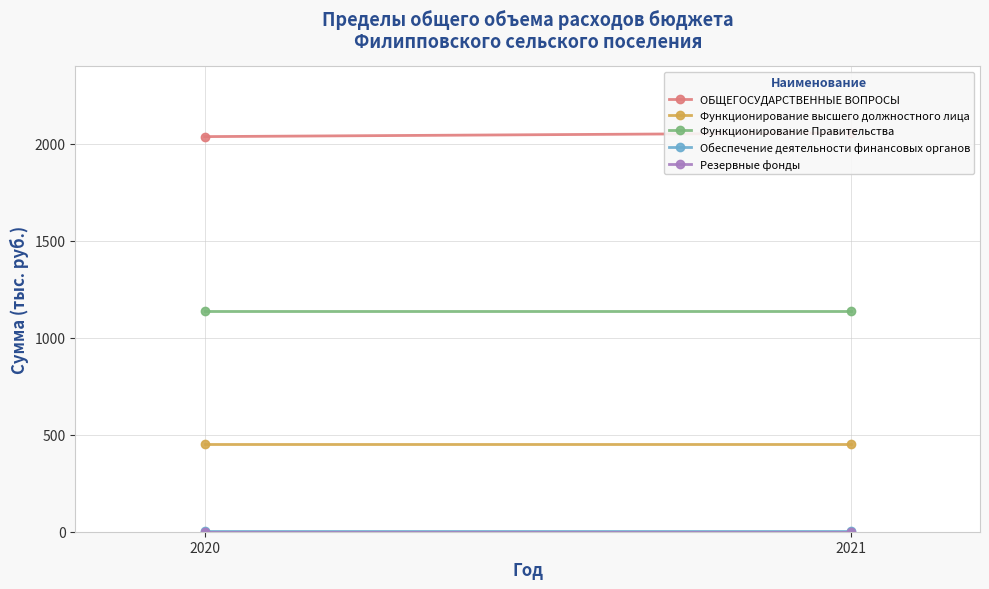

What value does the Обеспечение деятельности финансовых органов series have at 2020?

2.5